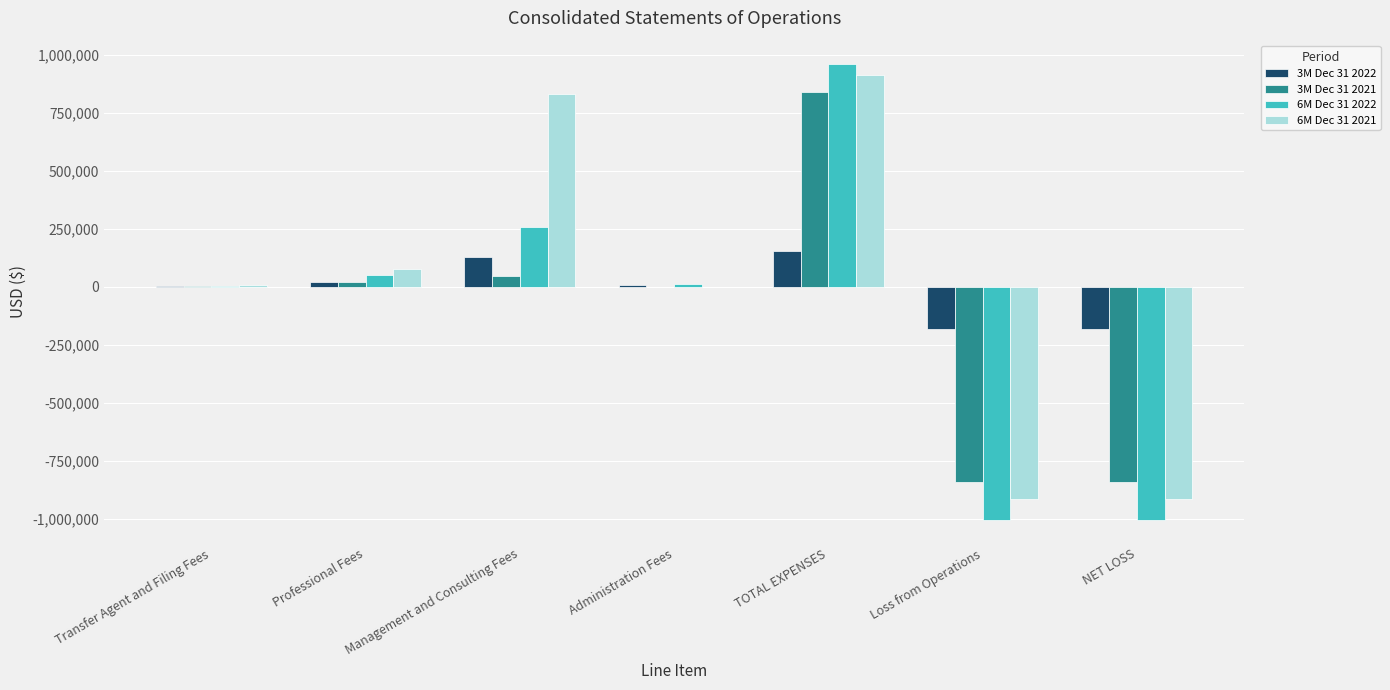

What is the greatest value displayed?

961863